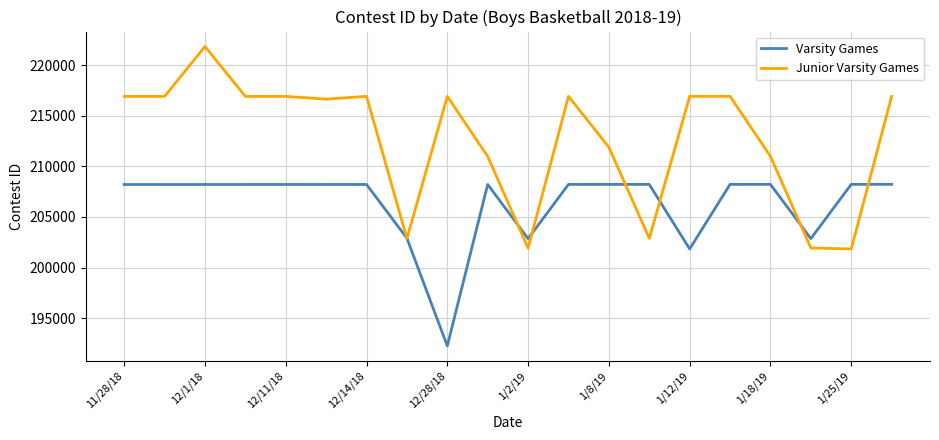

Which series has the largest total across all categories?

Junior Varsity Games